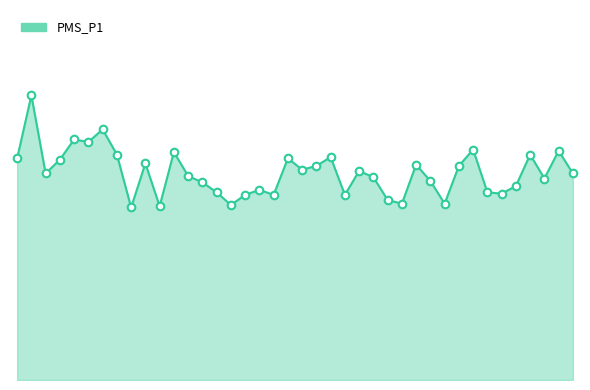

Does the chart have visible grid lines?

No